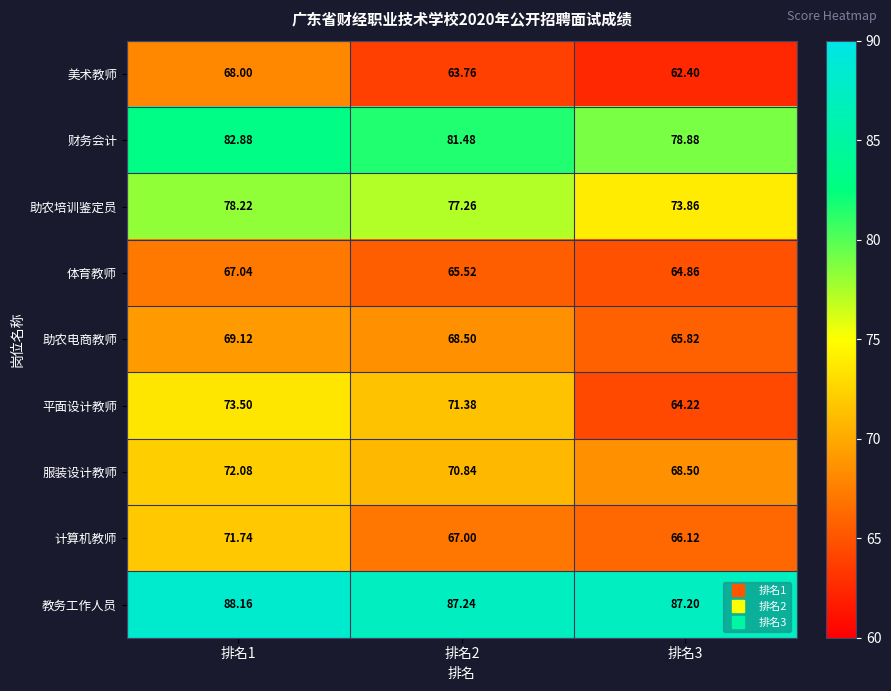

Count the number of data series in this chart.

9